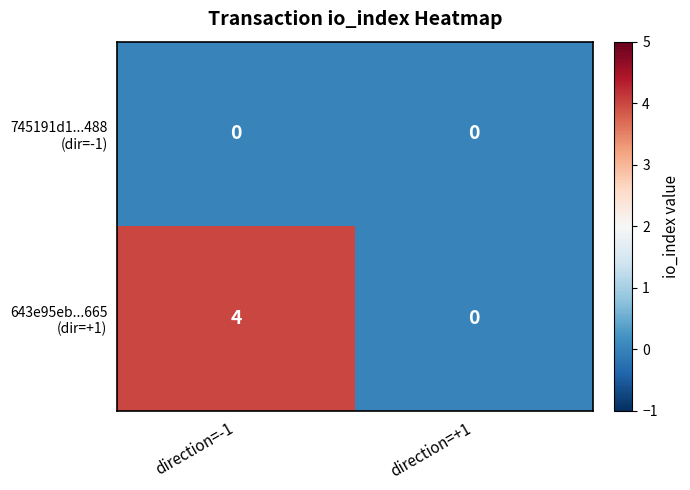

What is the spread (max minus min) of values at direction=-1?

4